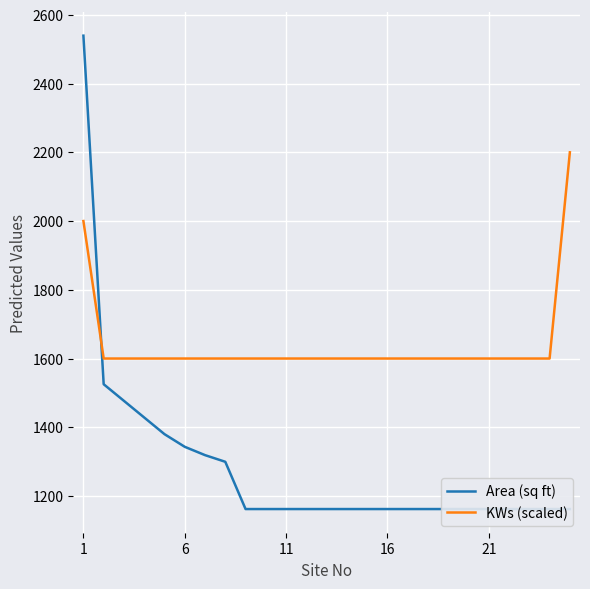

What is the highest value of the KWs (scaled) series?

2200